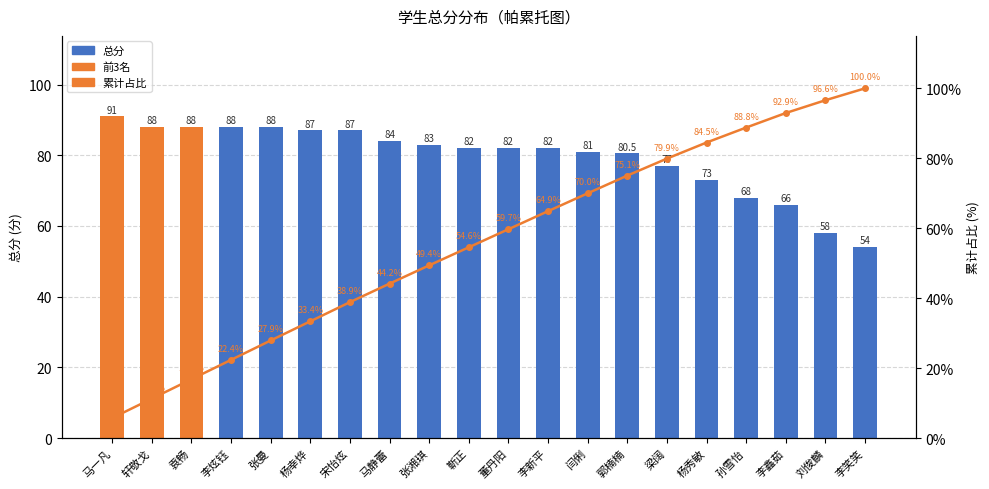

Which series has the largest total across all categories?

总分